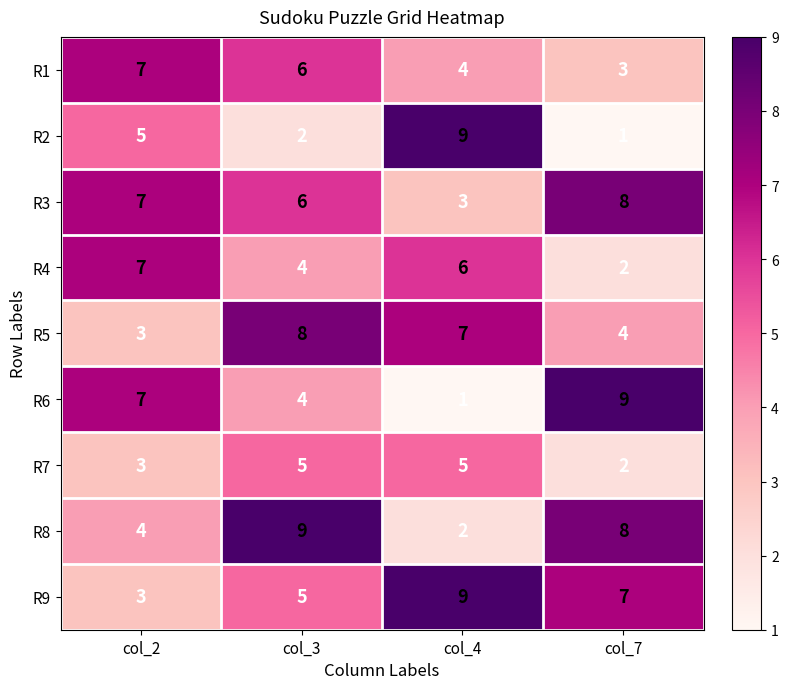

What is the difference between the R6 values at col_3 and col_4?

3